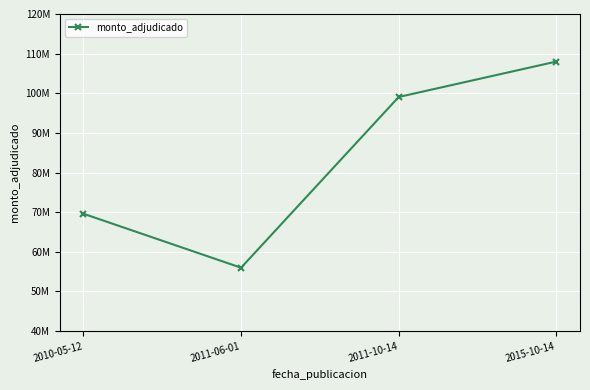

Does the chart have visible grid lines?

Yes